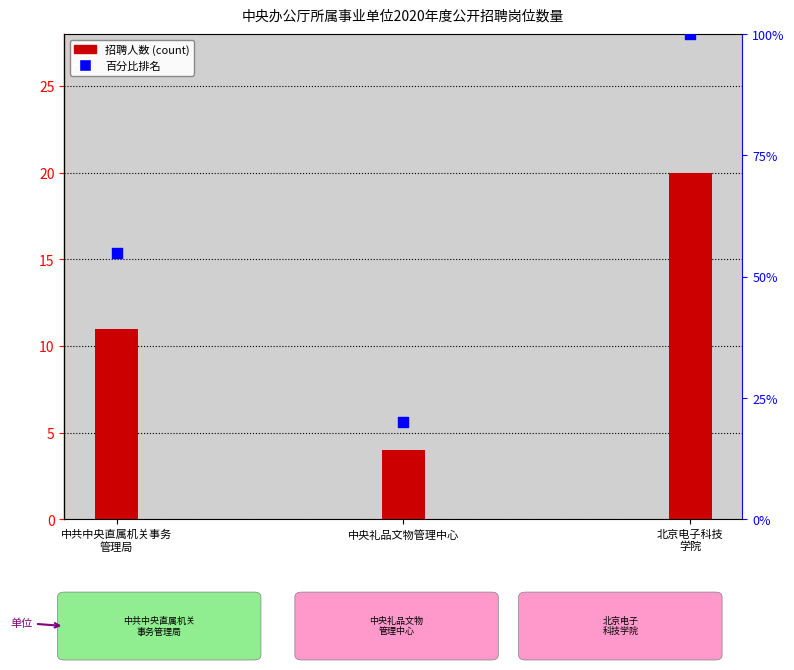

What is the total value across all series at 中央礼品文物管理中心?

24